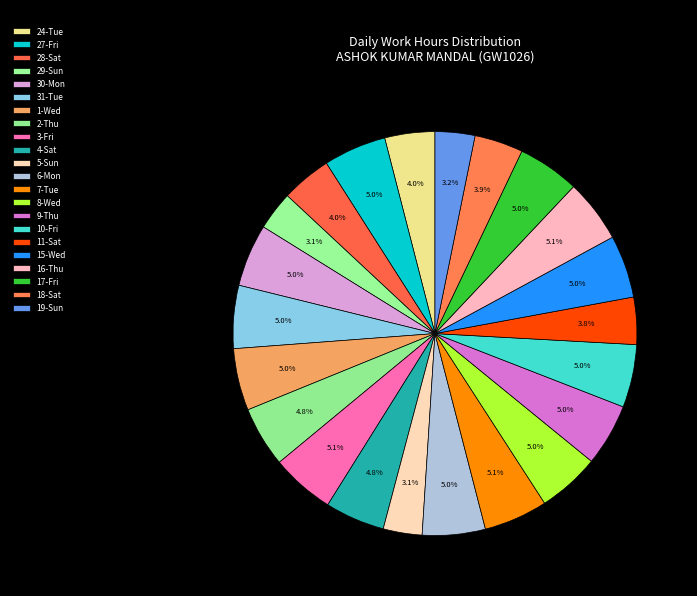

Does any single category account for the majority?

No